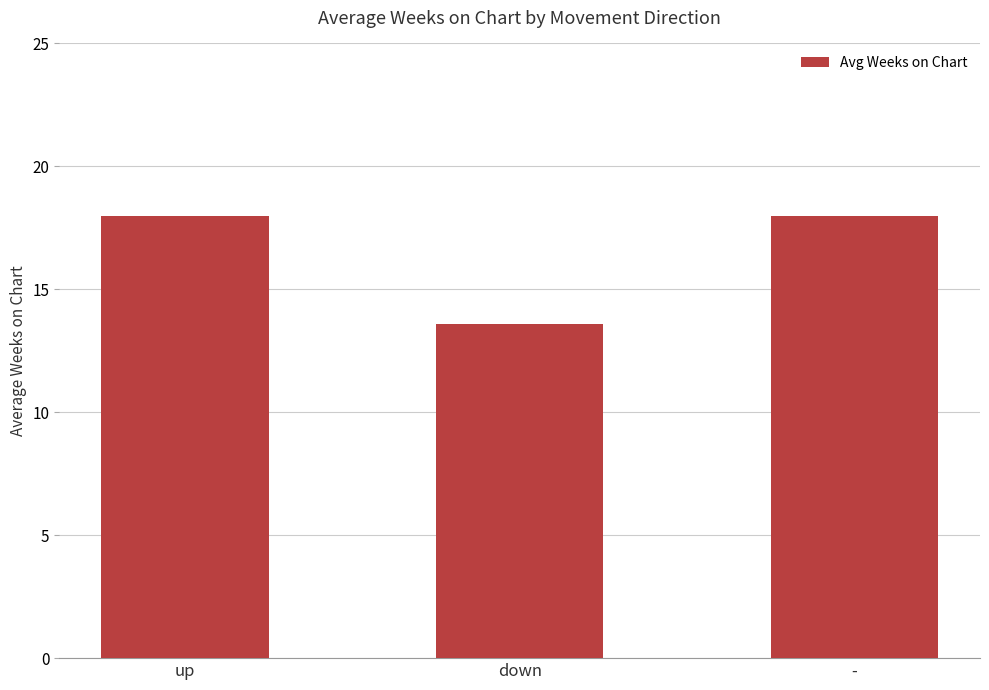

What is the maximum value shown in the chart?

18.0